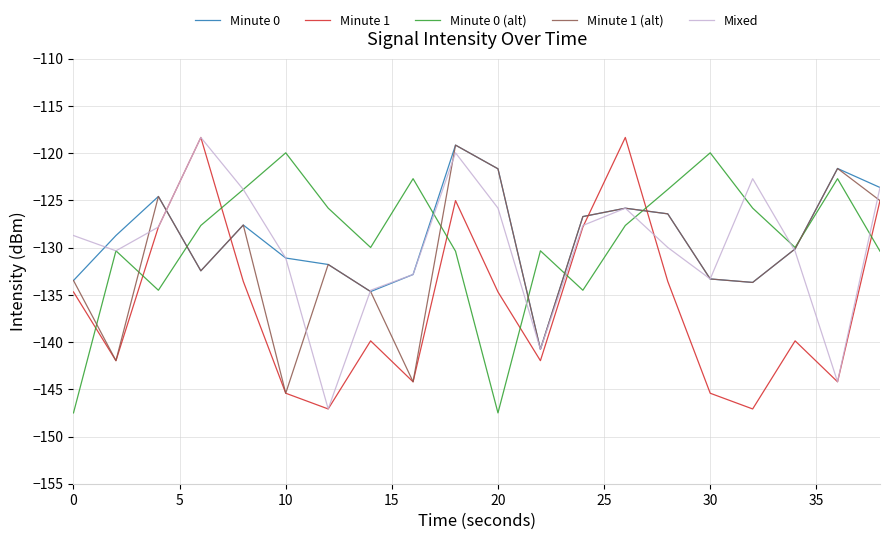

What is the maximum value for Minute 1 (alt)?

-119.1